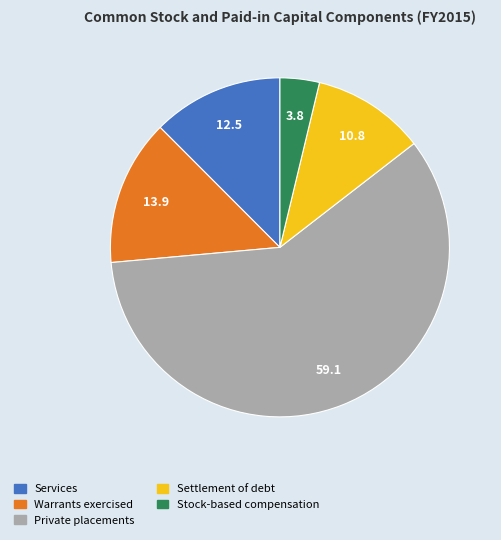

Is there any slice that represents more than half of the pie?

Yes